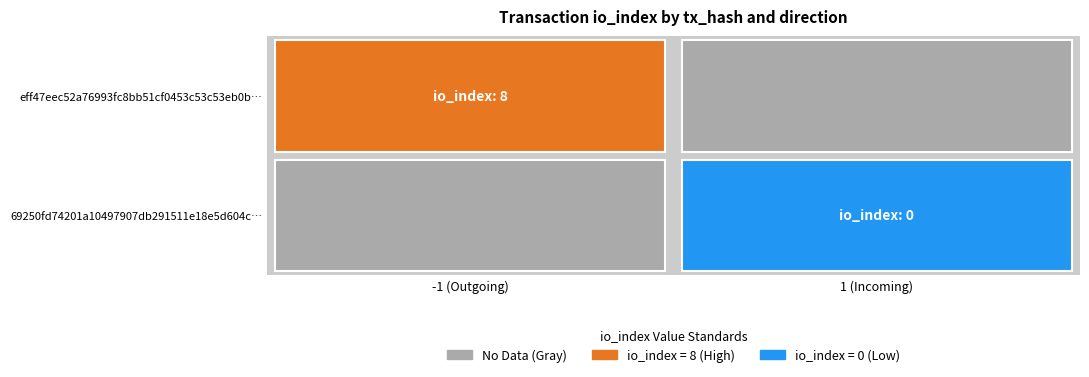

The value of 69250fd74201a10497907db291511e18e5d604c at io_index is -1. True or false?

False